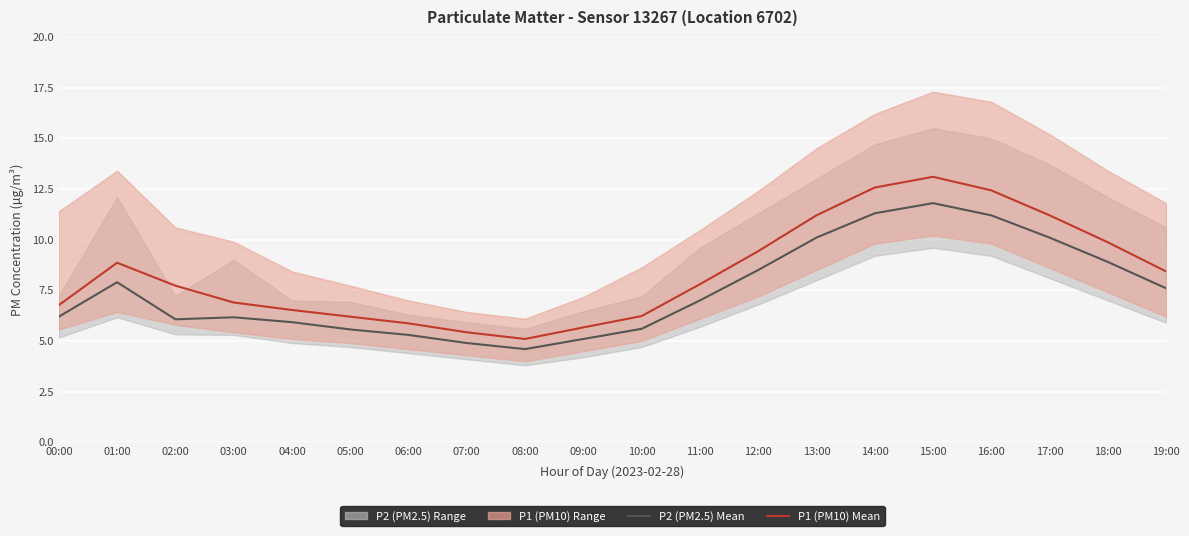

How many lines are shown in the chart?

2